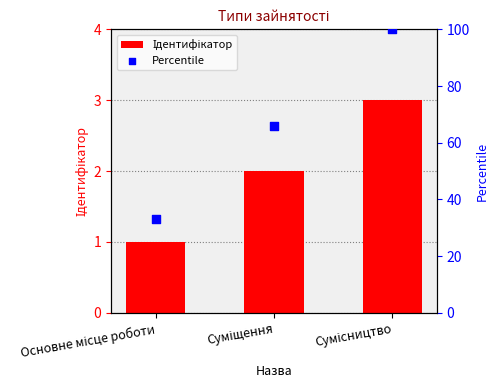

Which series has the largest total across all categories?

Percentile